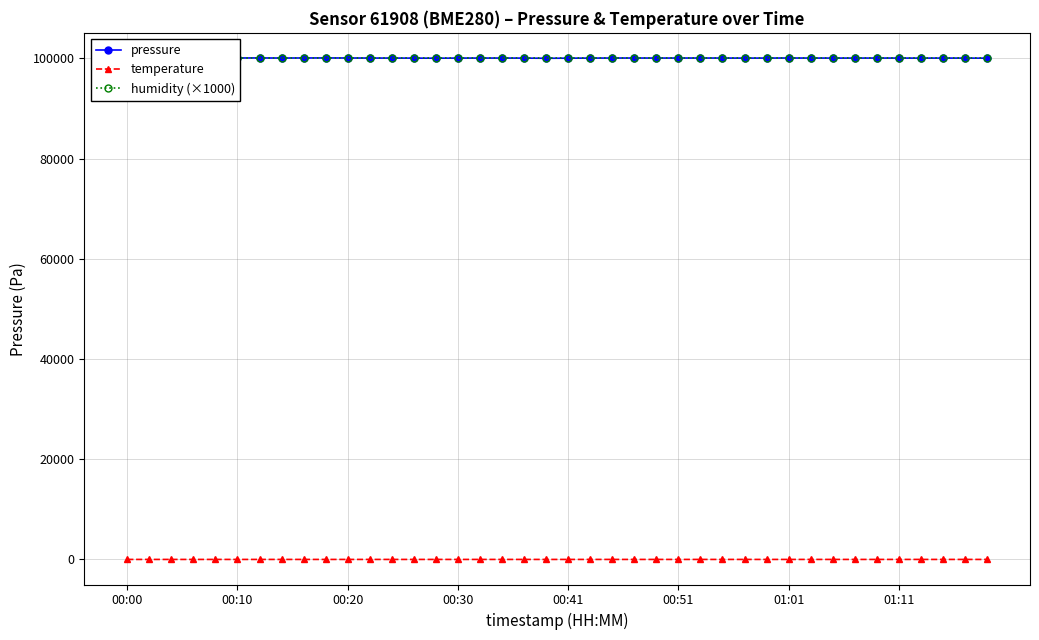

The pressure series shows 36990.9 at 00:51. True or false?

False